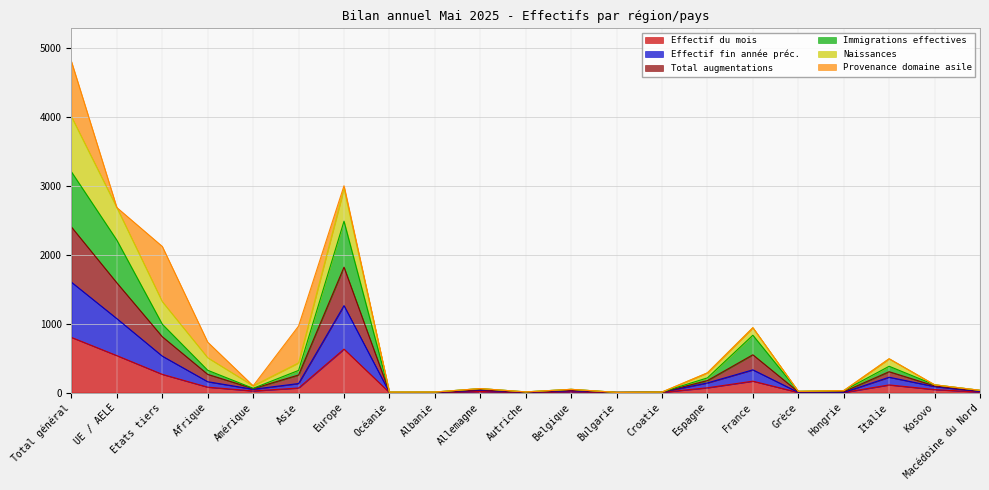

At which label does Effectif du mois reach its peak?

Total général